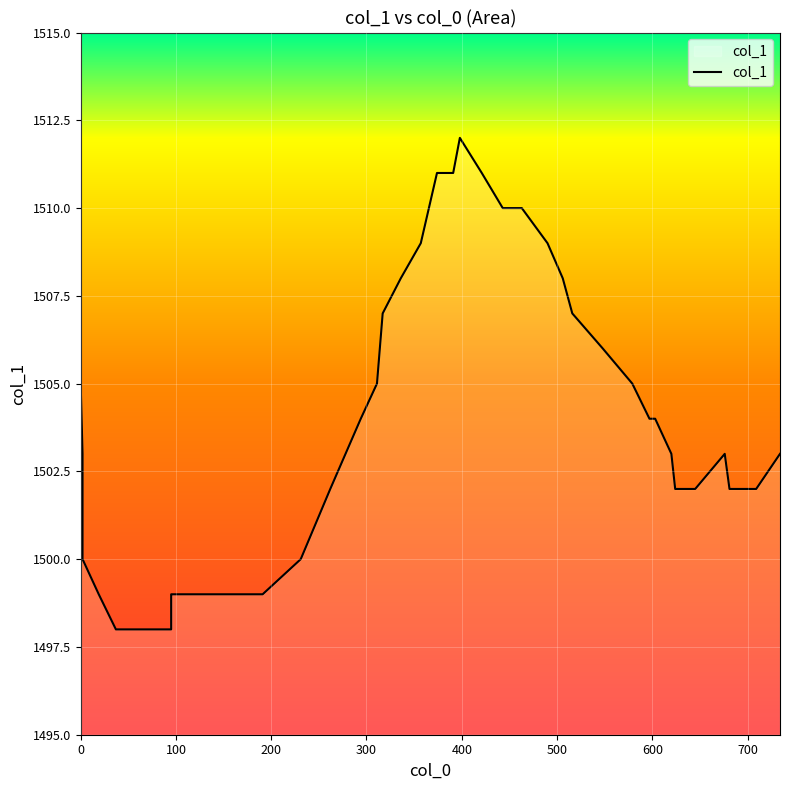

What is the smallest value displayed?

1498